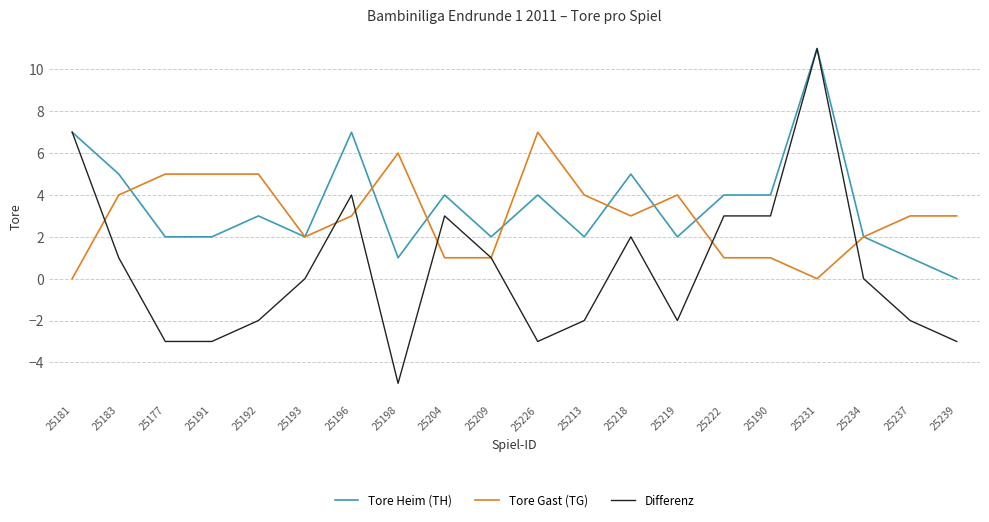

How many values in the Tore Heim (TH) series are below 3?

10